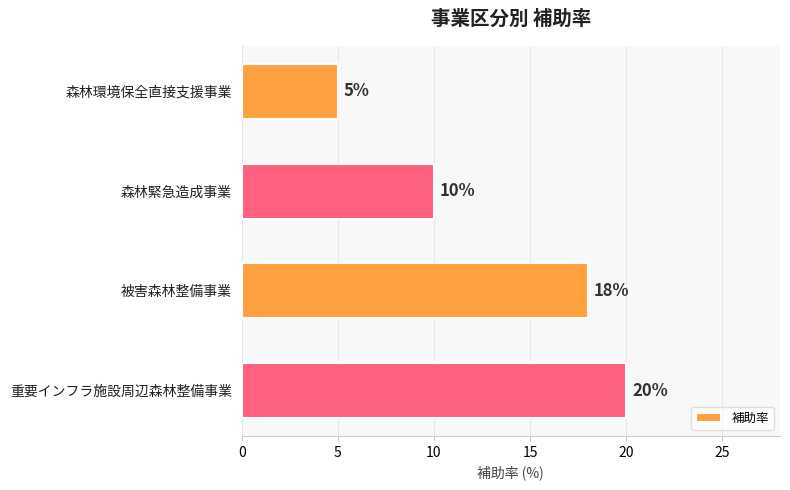

What is the difference between the maximum and minimum values?

15